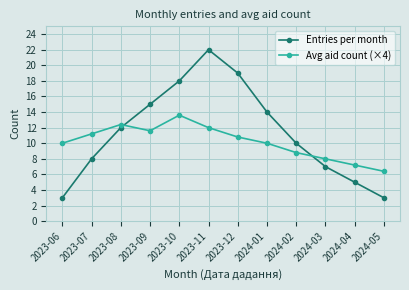

What is the sum of the Entries per month values at 2023-09 and 2024-03?

22.0